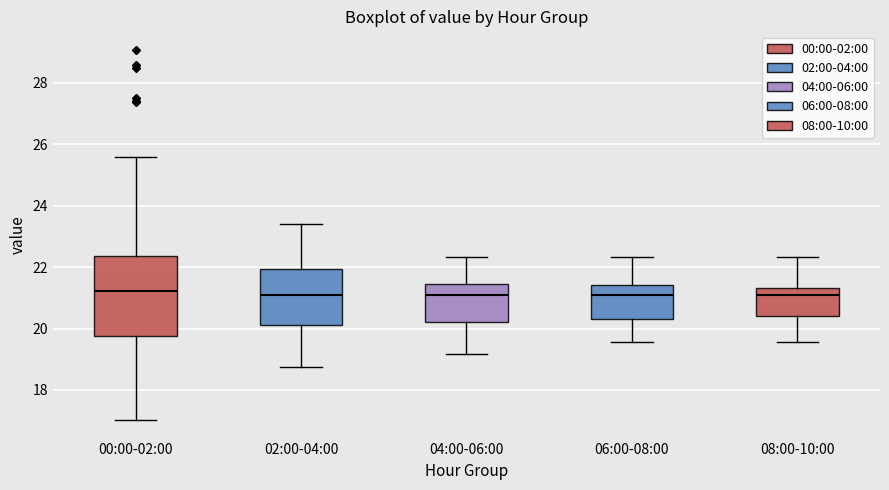

Reading left to right, transcribe this box plot: for each box, give where its median line is, the range the box spans, and where its two whiskers end, as read against the y-axis. The values are not printed on the chart, so give them approximately, as read against the axis.

00:00-02:00: median 21.2, box 19.8 to 22.4, whiskers 17.0 to 25.6
02:00-04:00: median 21.0, box 20.2 to 22.0, whiskers 18.8 to 23.4
04:00-06:00: median 21.0, box 20.2 to 21.4, whiskers 19.2 to 22.4
06:00-08:00: median 21.0, box 20.4 to 21.4, whiskers 19.6 to 22.4
08:00-10:00: median 21.0, box 20.4 to 21.4, whiskers 19.6 to 22.4